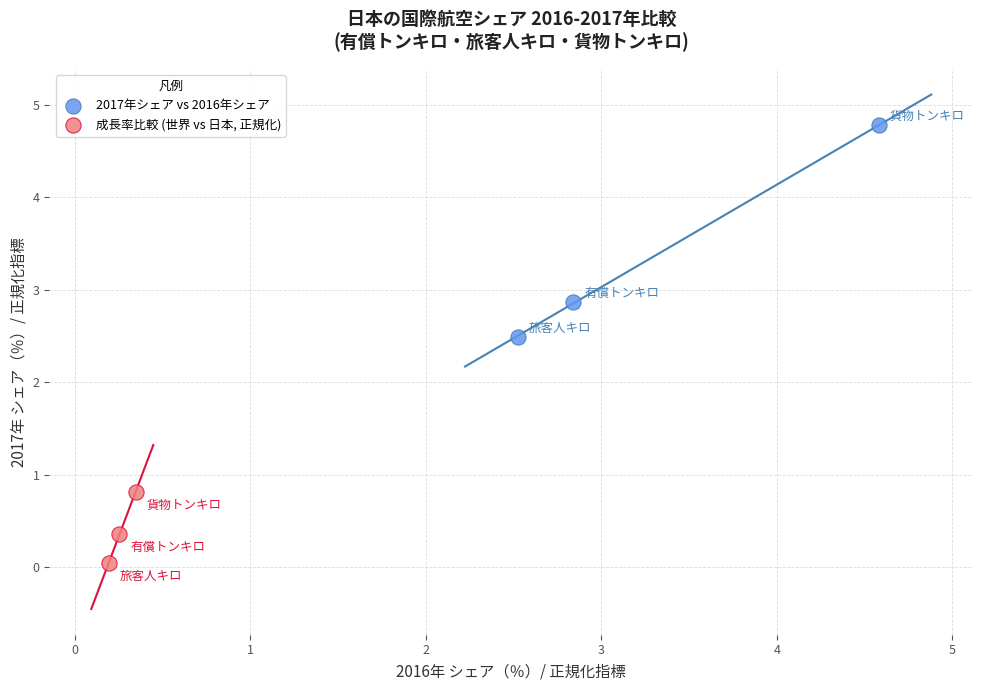

Which series reaches the maximum Y coordinate?

2017年シェア vs 2016年シェア